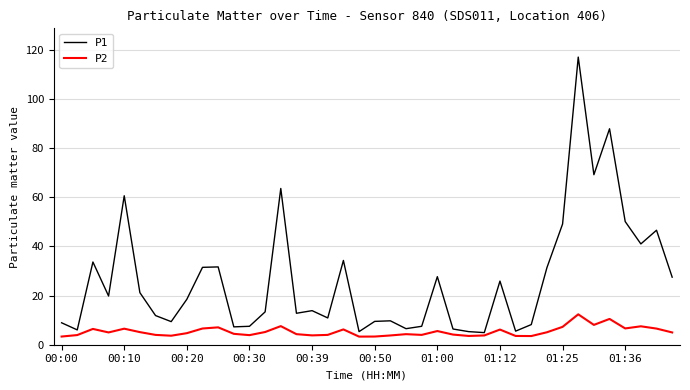

Which series has the largest range (max minus min)?

P1